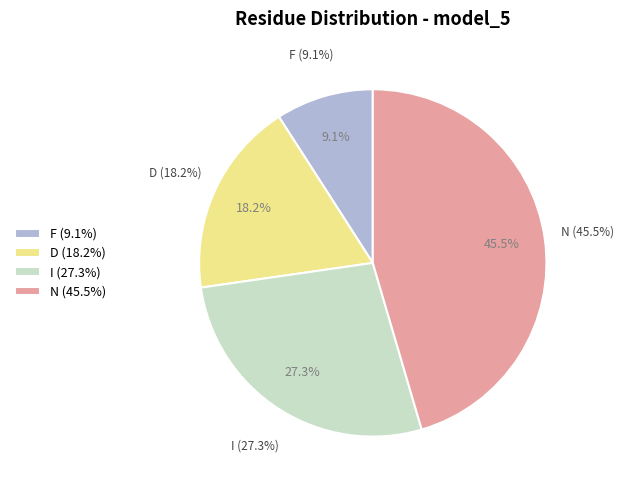

Count the number of slices in the pie.

4